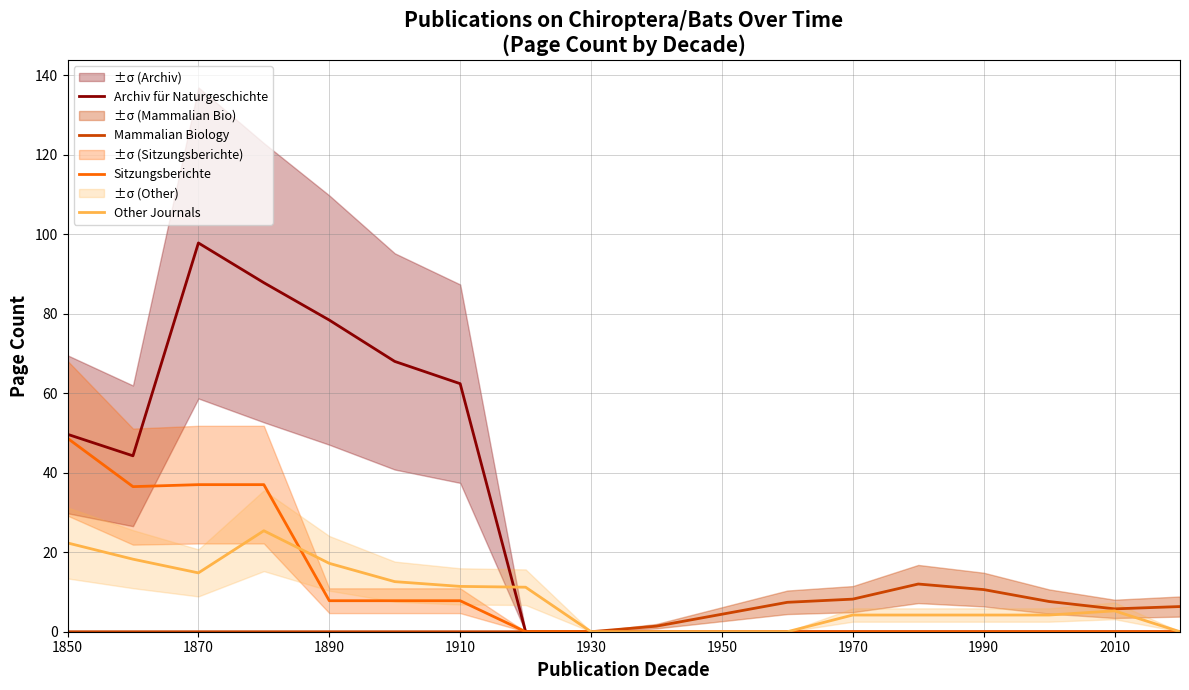

How many categories are shown in the chart?

18